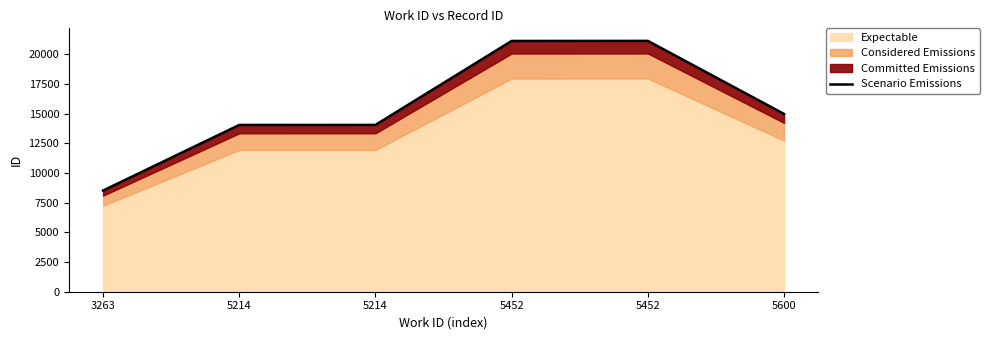

List the labels in order of value, smallest first.

3263, 5214, 5214, 5600, 5452, 5452